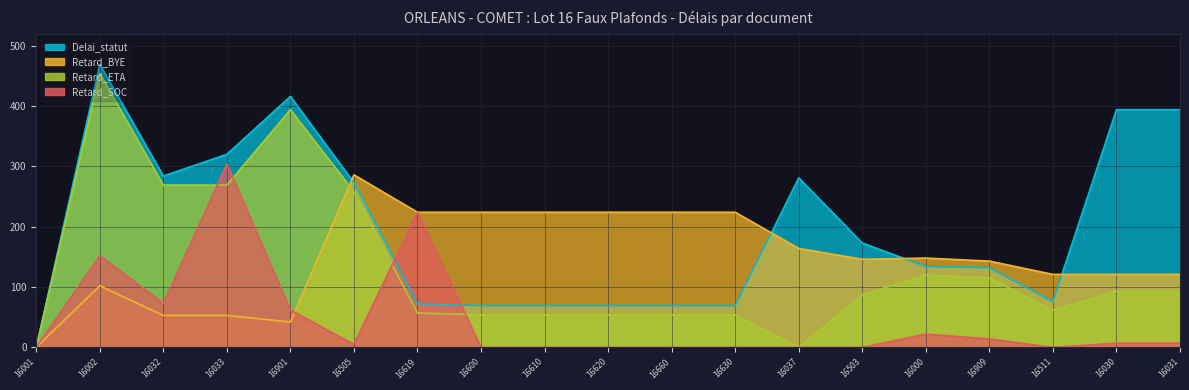

What is the greatest value displayed?

469